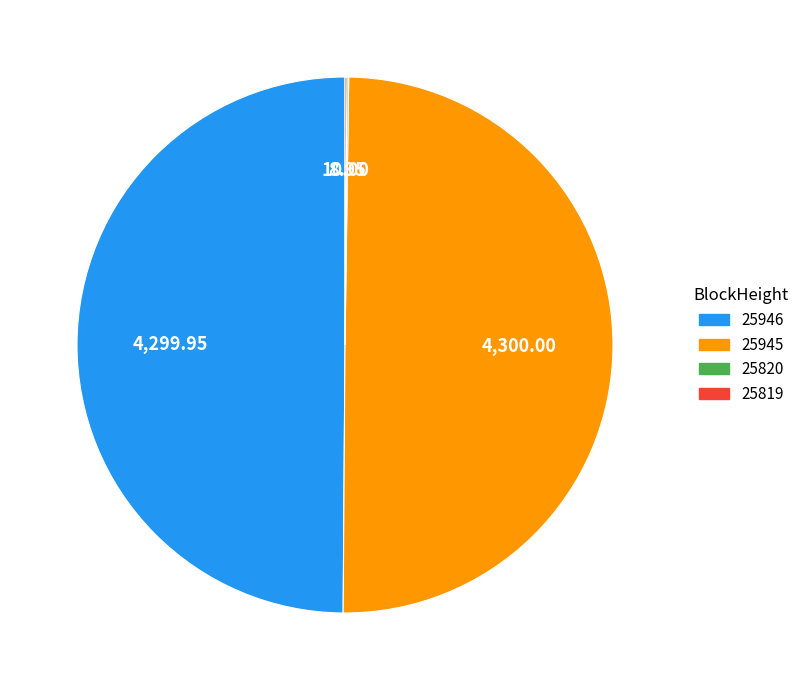

What portion of the pie excludes 25820?

99.9%